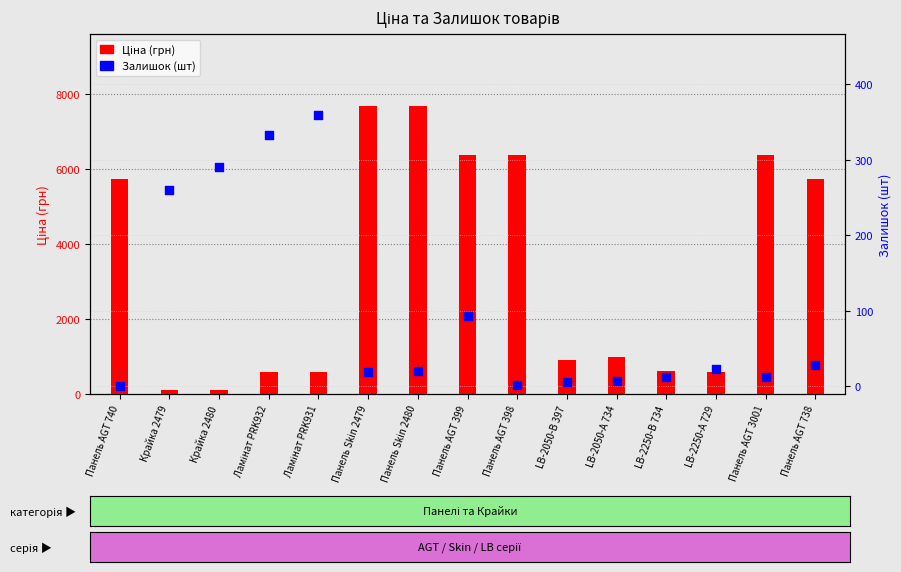

Which series reaches the maximum Y coordinate?

Ціна (грн)